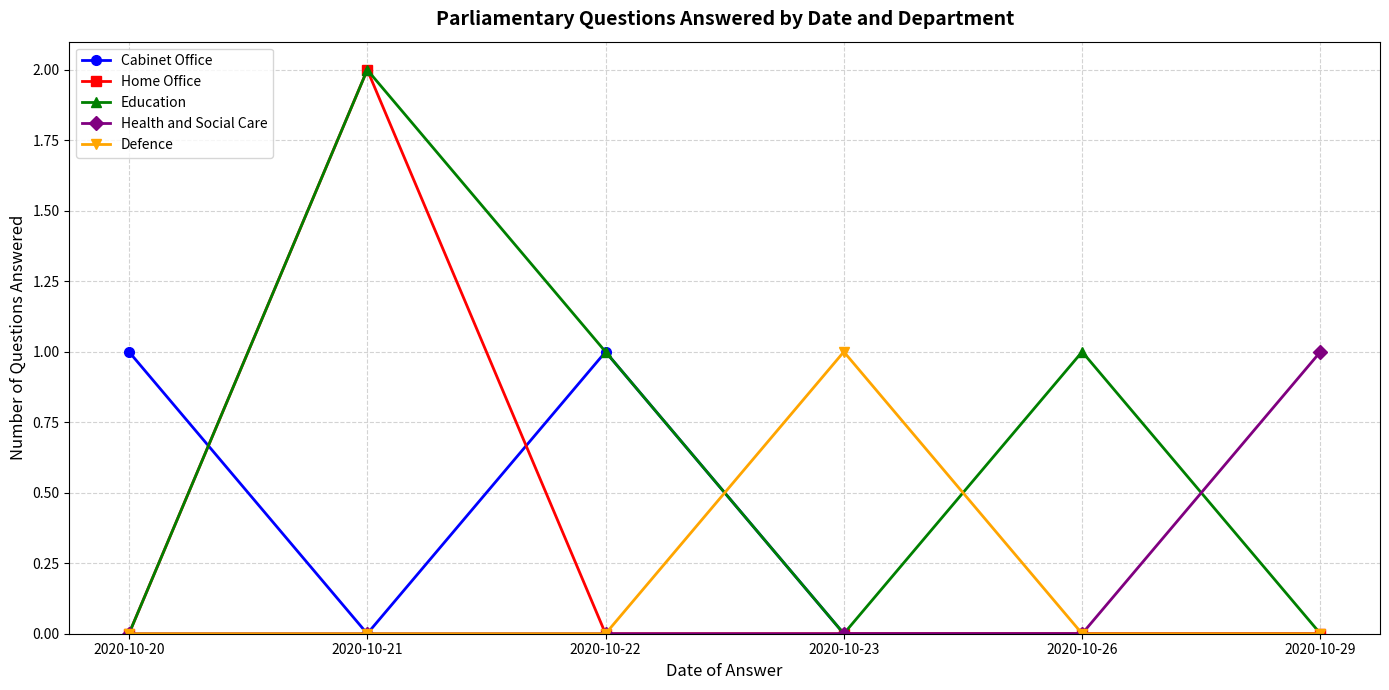

Which series has the largest total across all categories?

Education